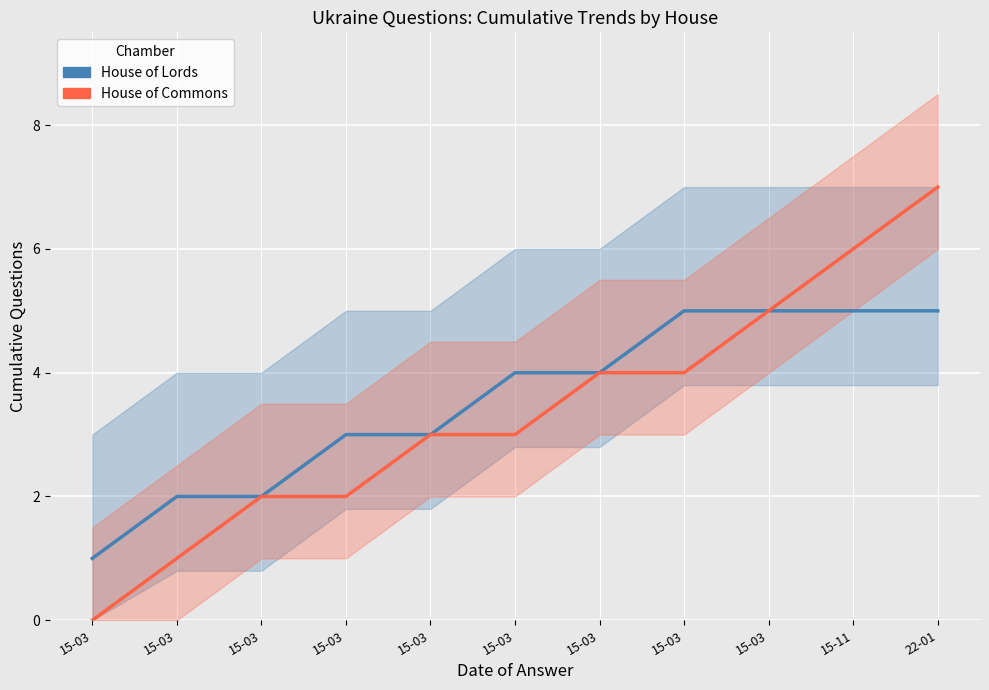

Rank the series by their maximum value, from highest to lowest.

House of Commons, House of Lords